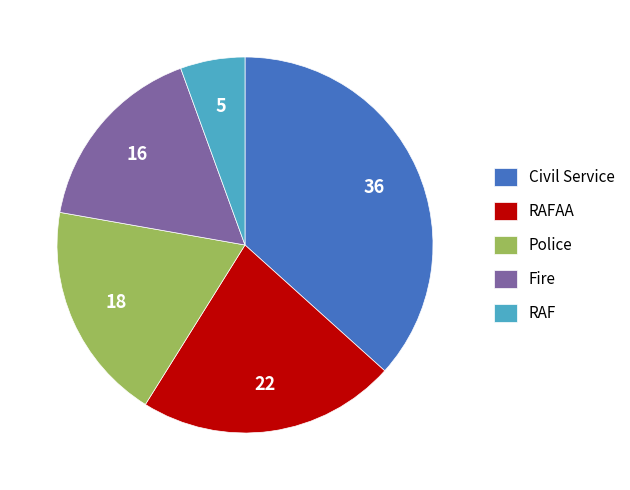

Which slice is the smallest?

RAF